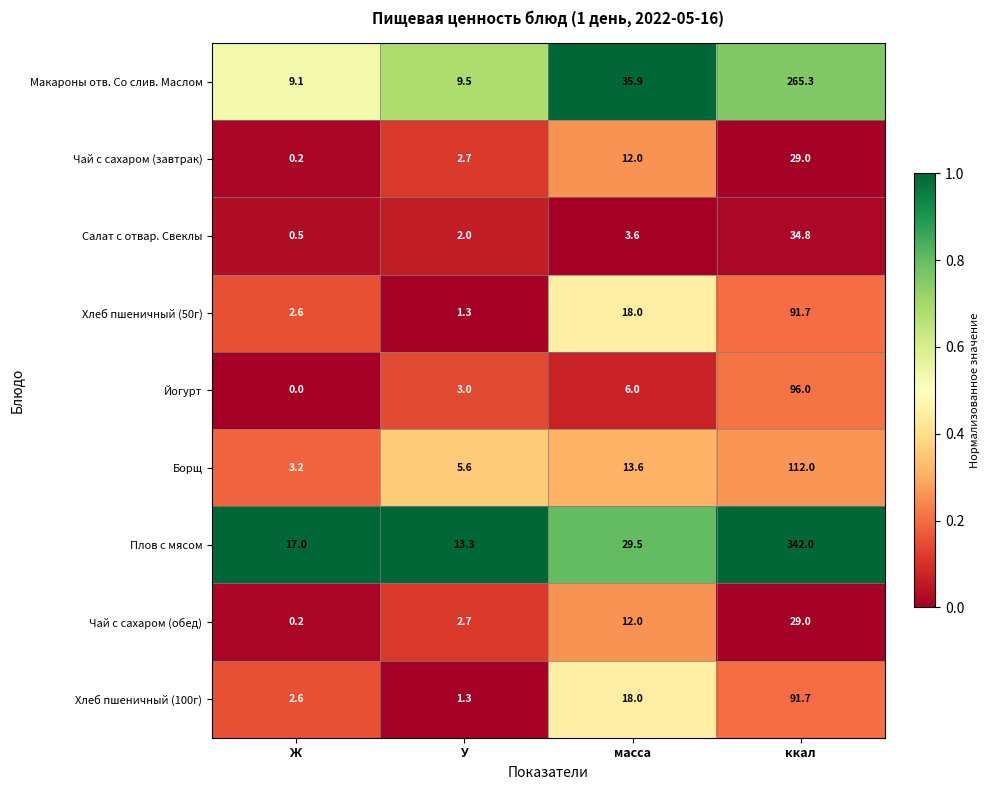

How many values in the Йогурт series are below 6?

2